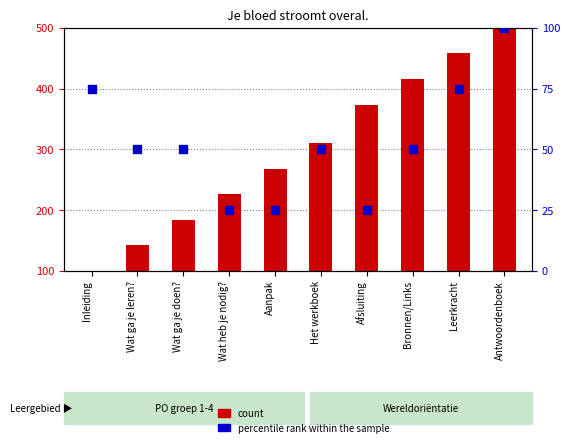

Which series reaches the maximum Y coordinate?

count